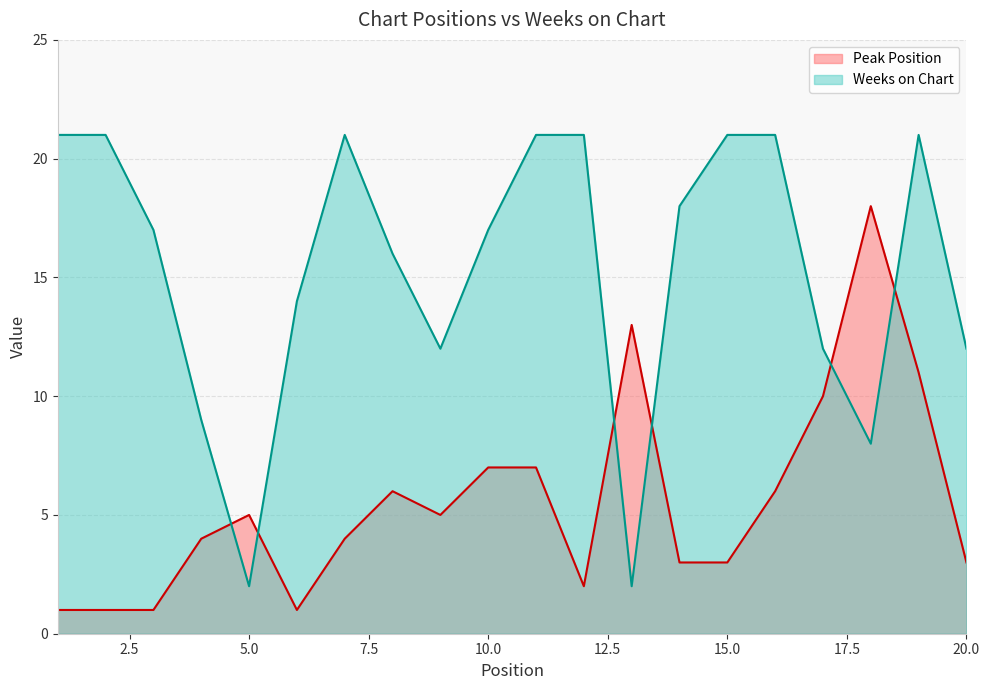

What is the difference between the maximum and minimum values in the Peak Position series?

17